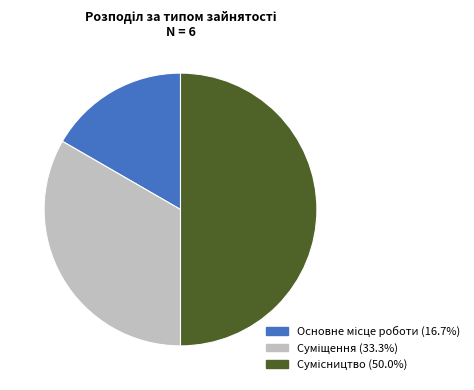

Rank the categories by value from lowest to highest.

Основне місце роботи, Суміщення, Сумісництво